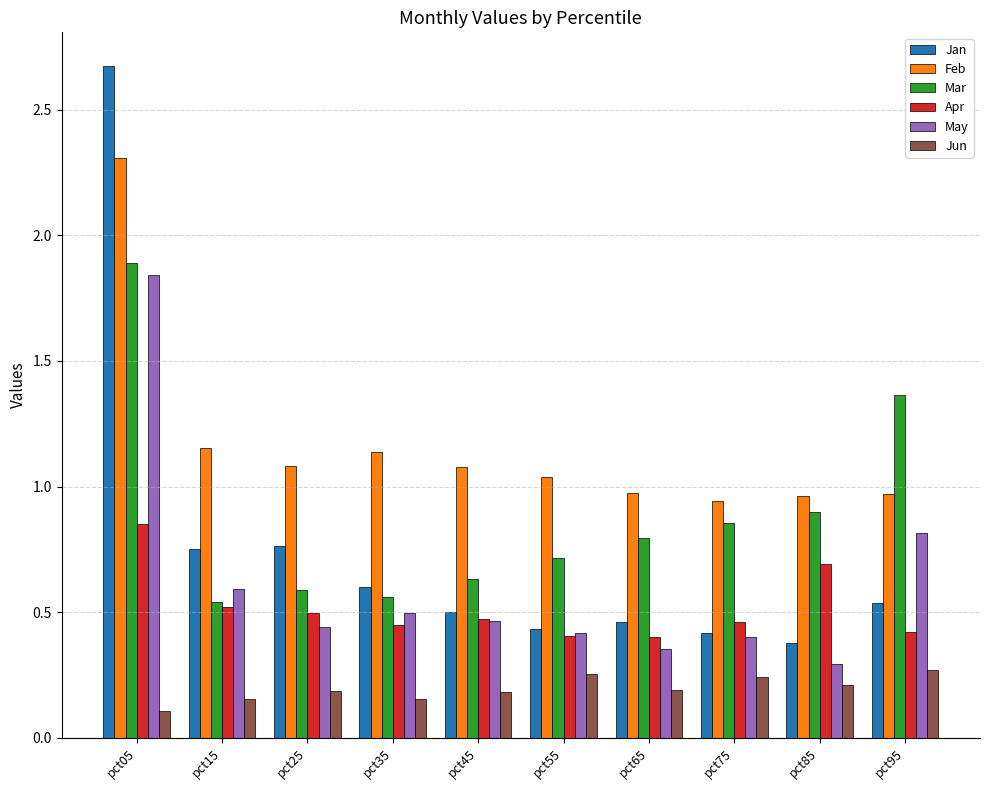

At which category does the chart reach its minimum across all series?

pct05